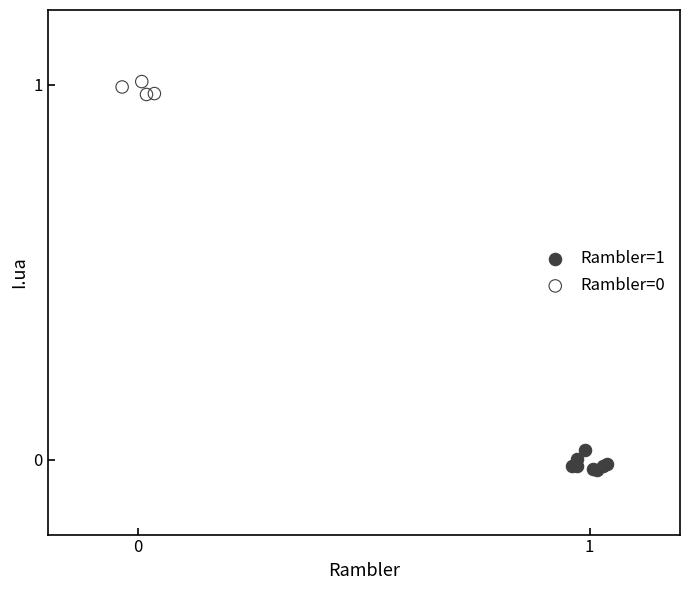

Which series reaches the minimum Y coordinate?

Rambler=1